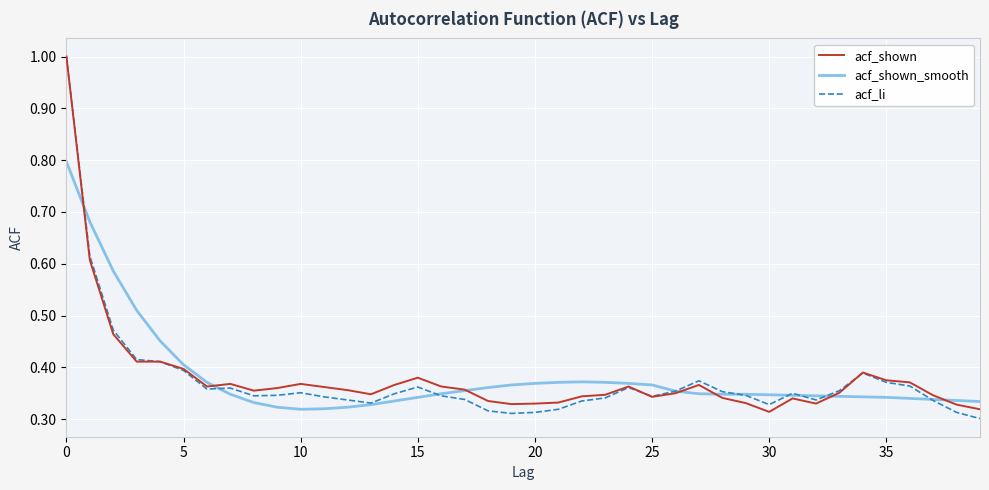

What is the maximum value for acf_shown_smooth?

0.8